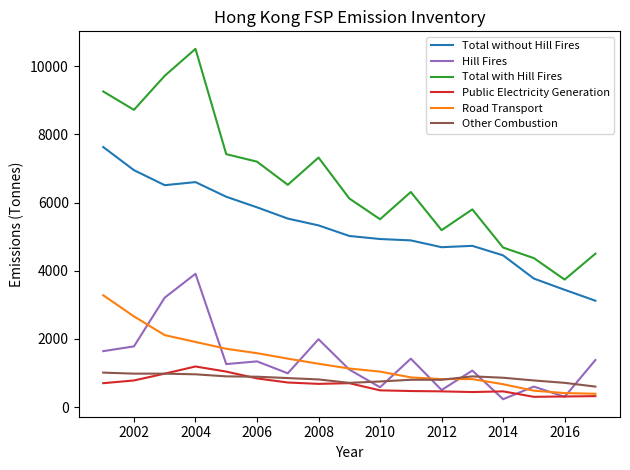

True or false: Total without Hill Fires and Public Electricity Generation cross at least once.

False